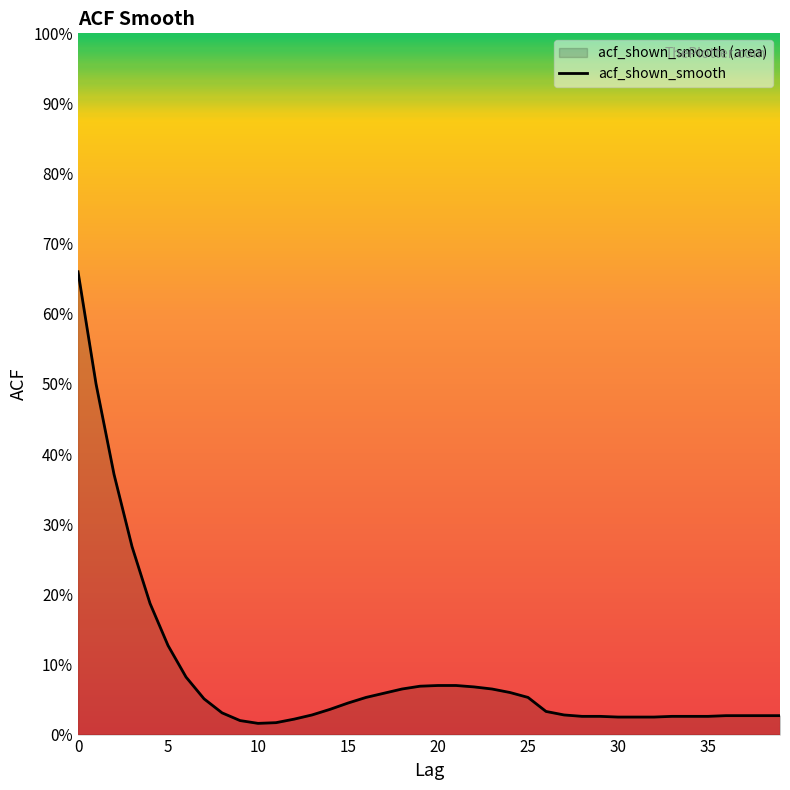

What is the sum of the values at 16 and 39?

0.1